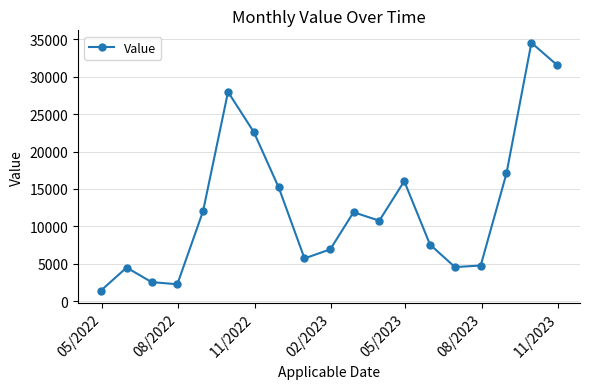

What is the average value?

12628